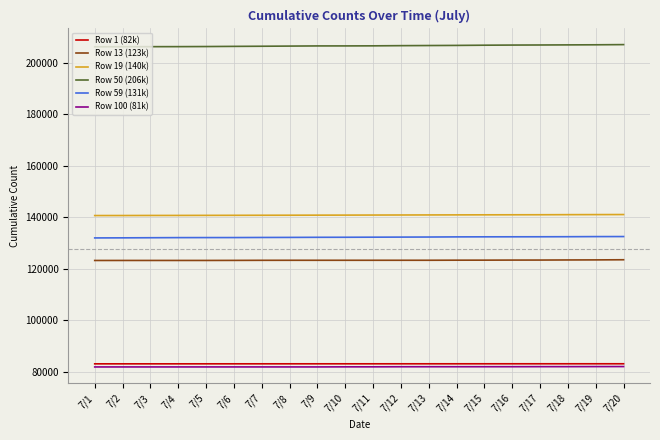

True or false: Row 100 (81k) and Row 19 (140k) cross at least once.

False